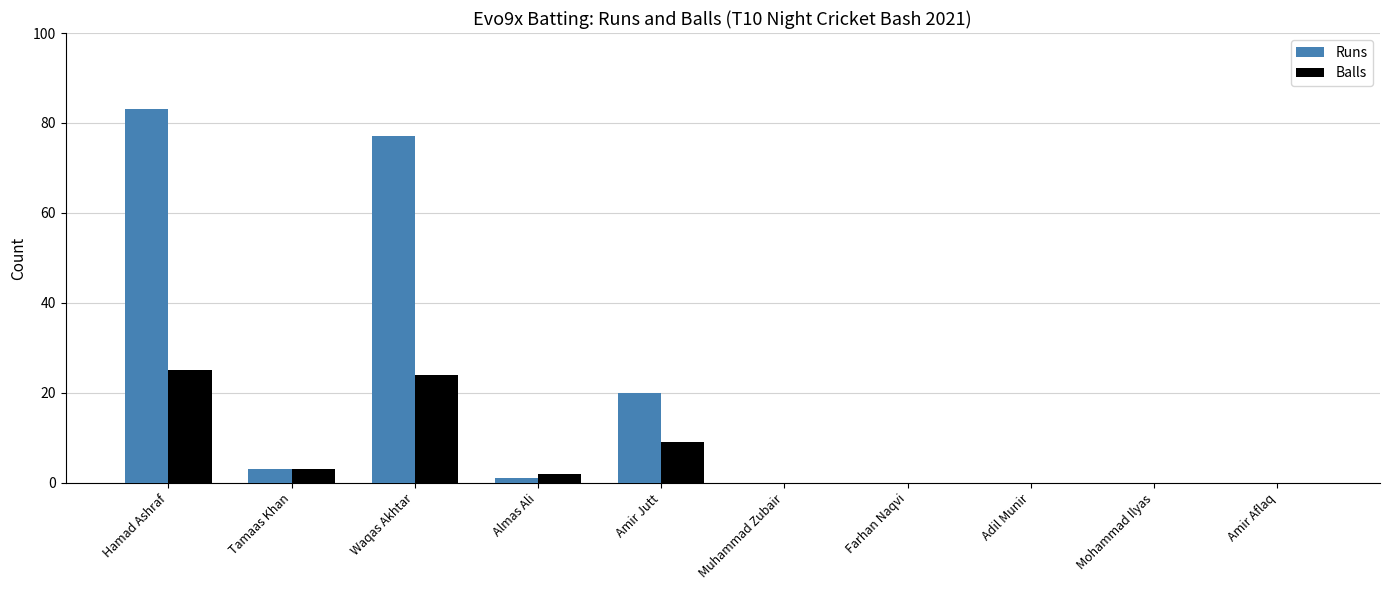

Reading right to left, extract all data points from this chart.

Runs: 0	0	0	0	0	20	1	77	3	83
Balls: 0	0	0	0	0	9	2	24	3	25